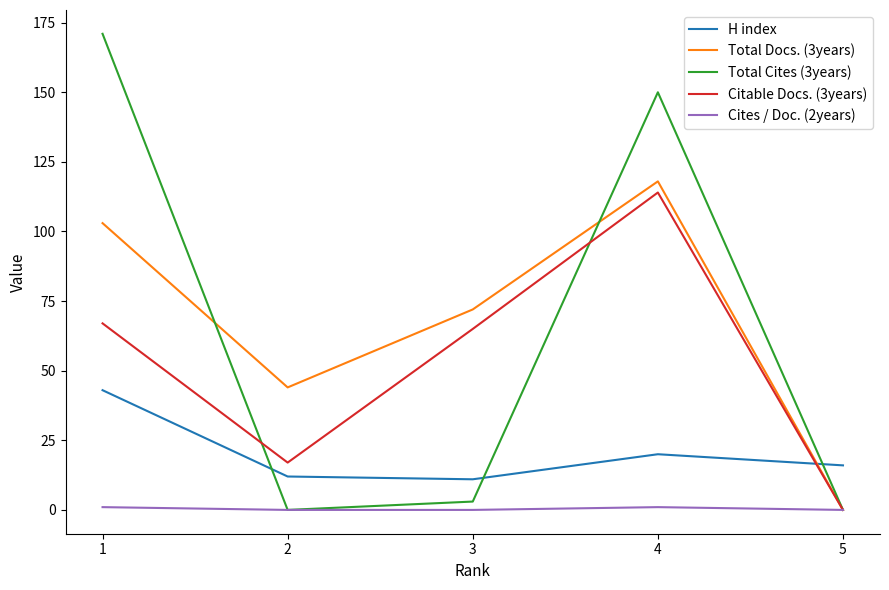

How many lines are shown in the chart?

5